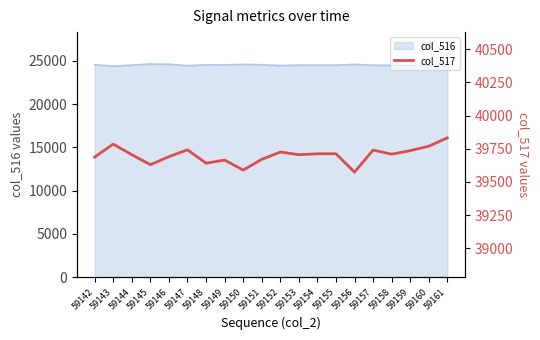

Is it true that col_516 equals 11718 at 59142?

False